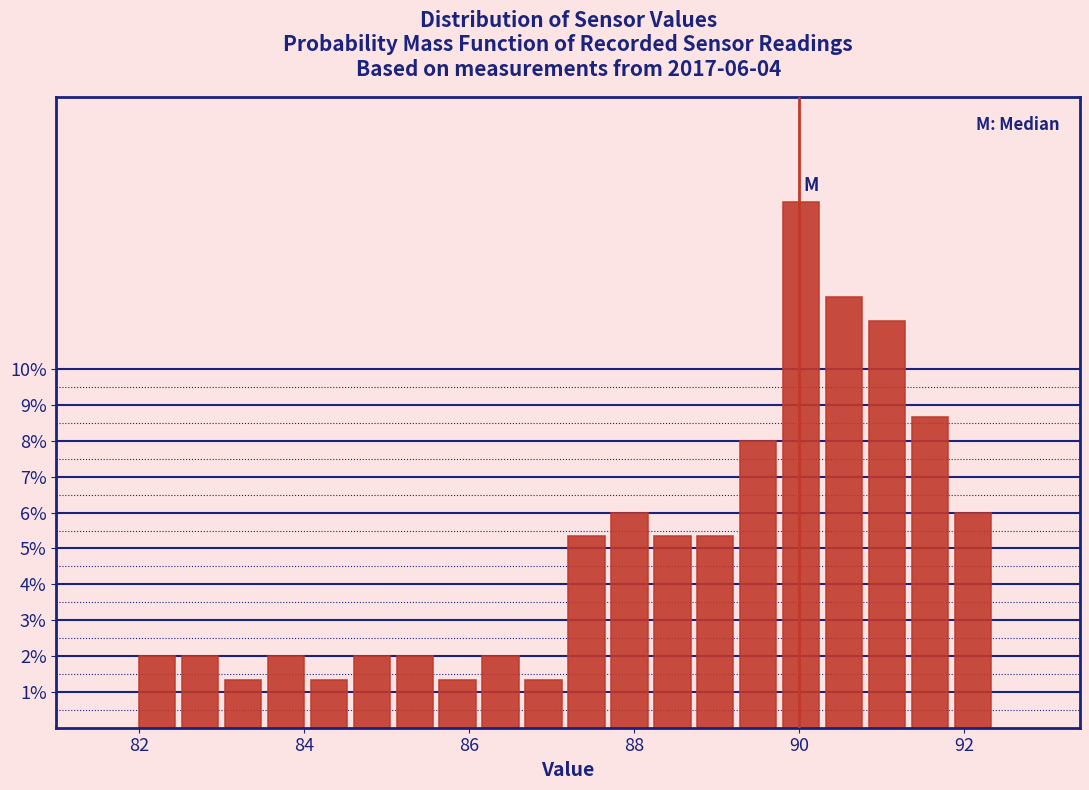

Around what value on the x-axis is the tallest bar? Give the approximate position of its centre, as read against the axis.

90.0